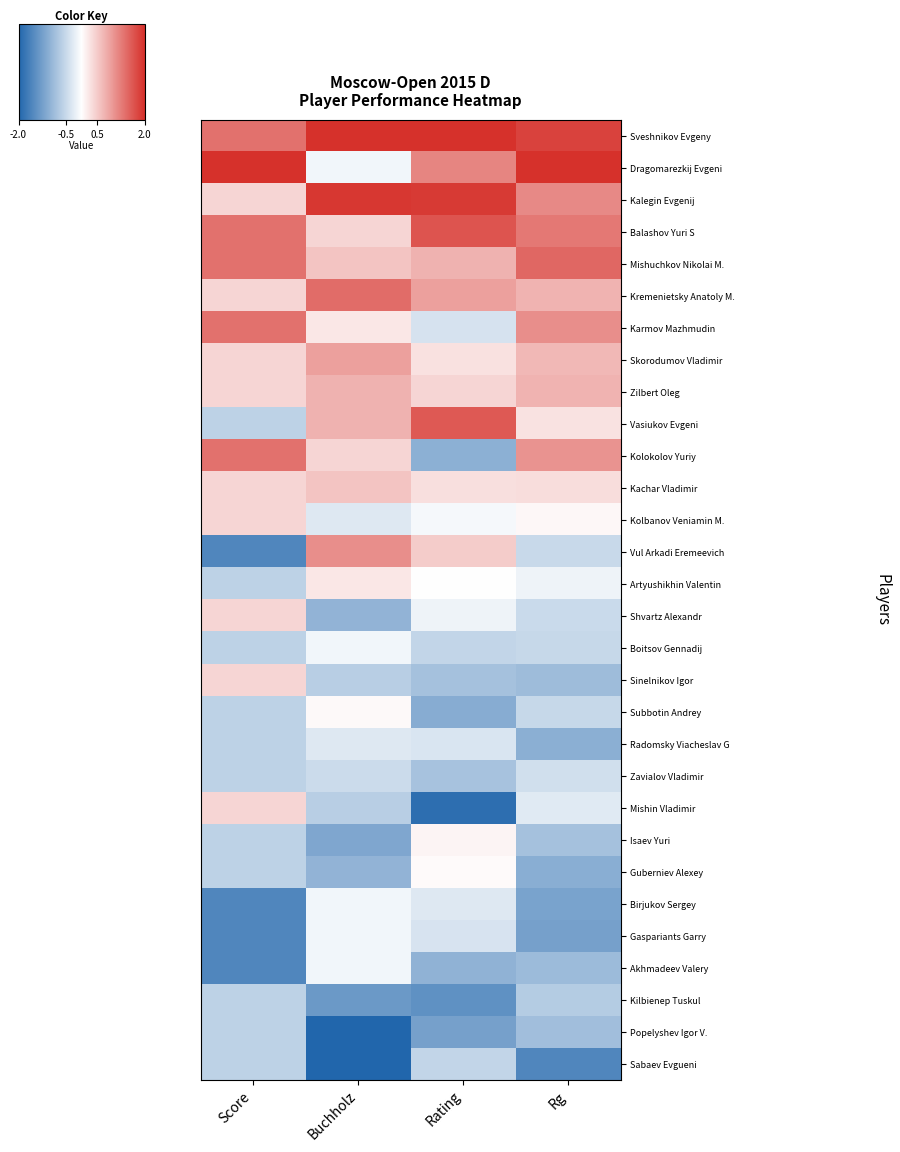

What is the greatest value displayed?

2.4